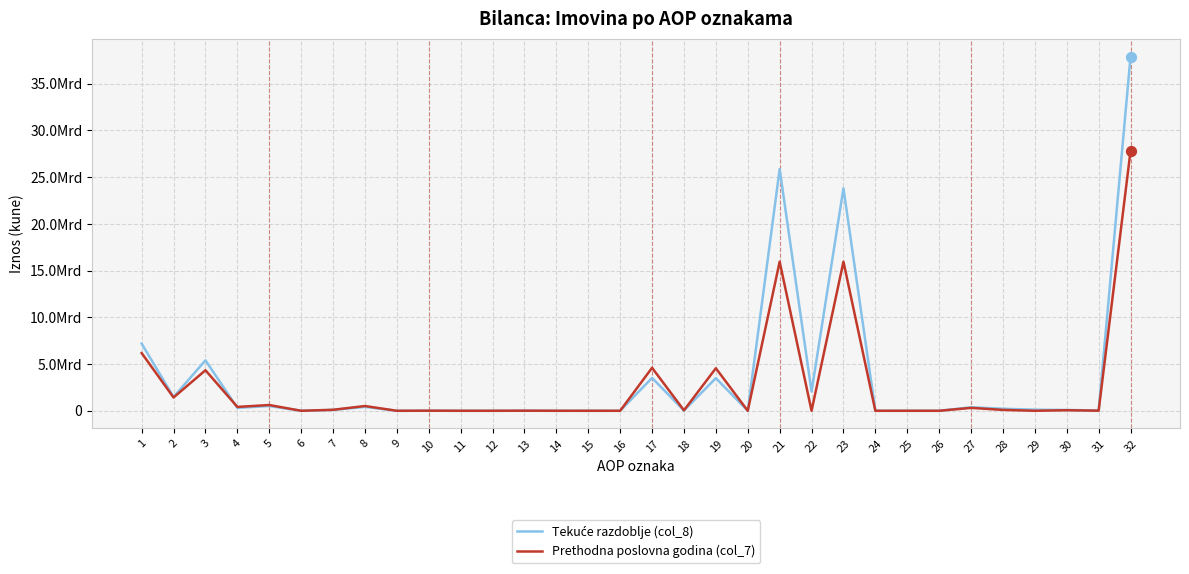

What is the total value across all series at 31?

41201100